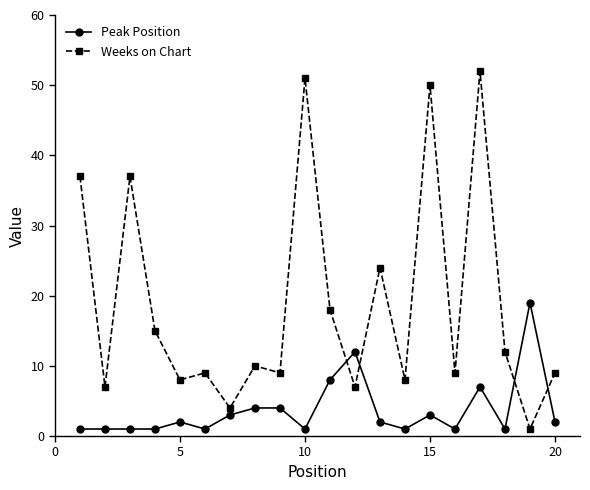

Which series has the largest total across all categories?

Weeks on Chart